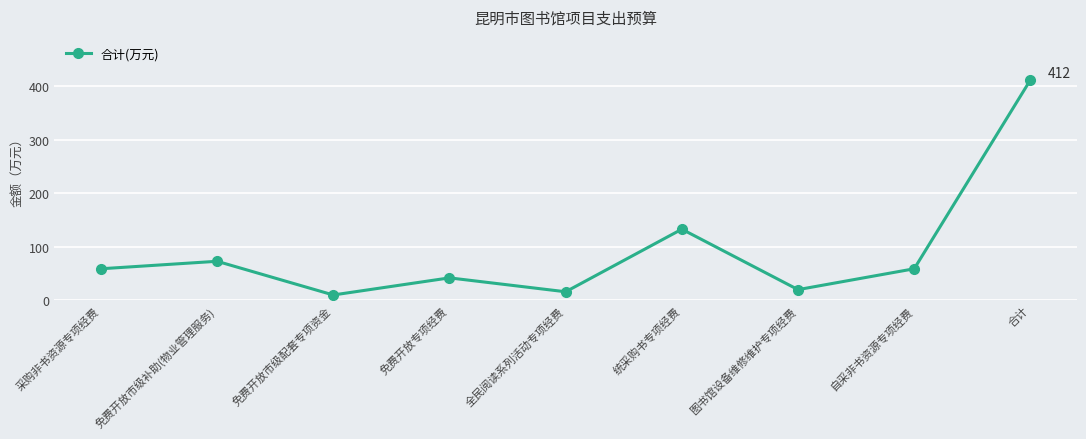

What is the value of the 6th point from the left?

133